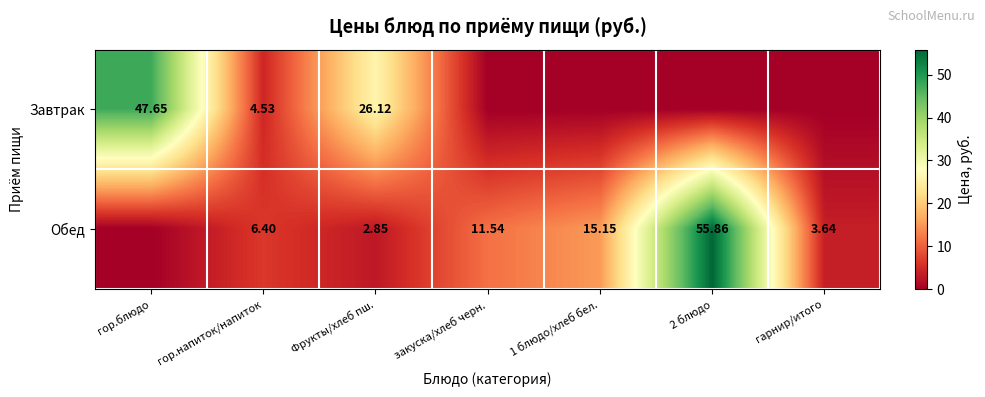

Rank the series by their maximum value, from highest to lowest.

Обед, Завтрак